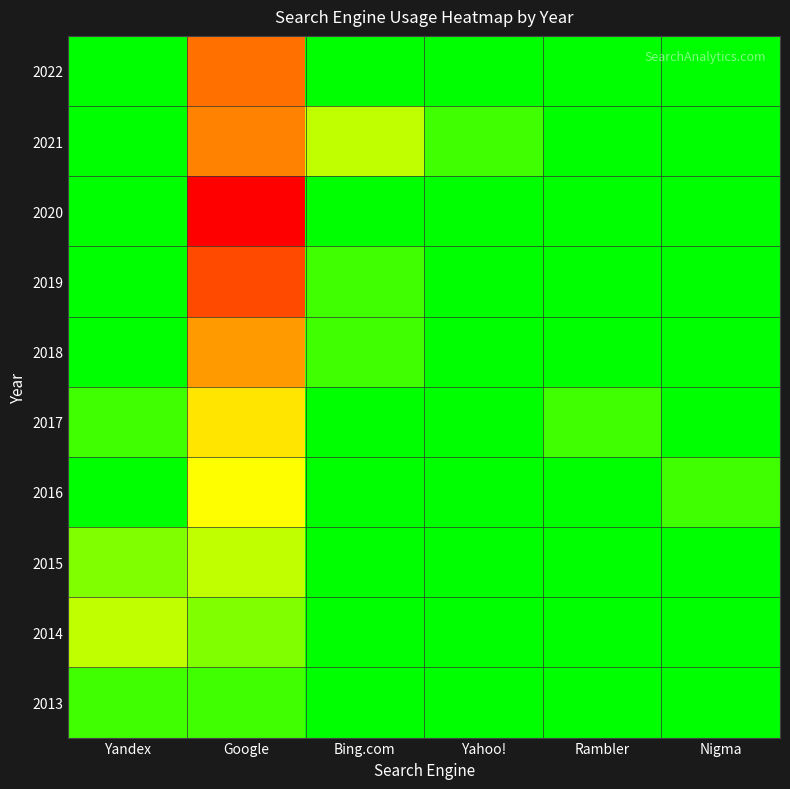

At which category is the sum across all series the highest?

Google